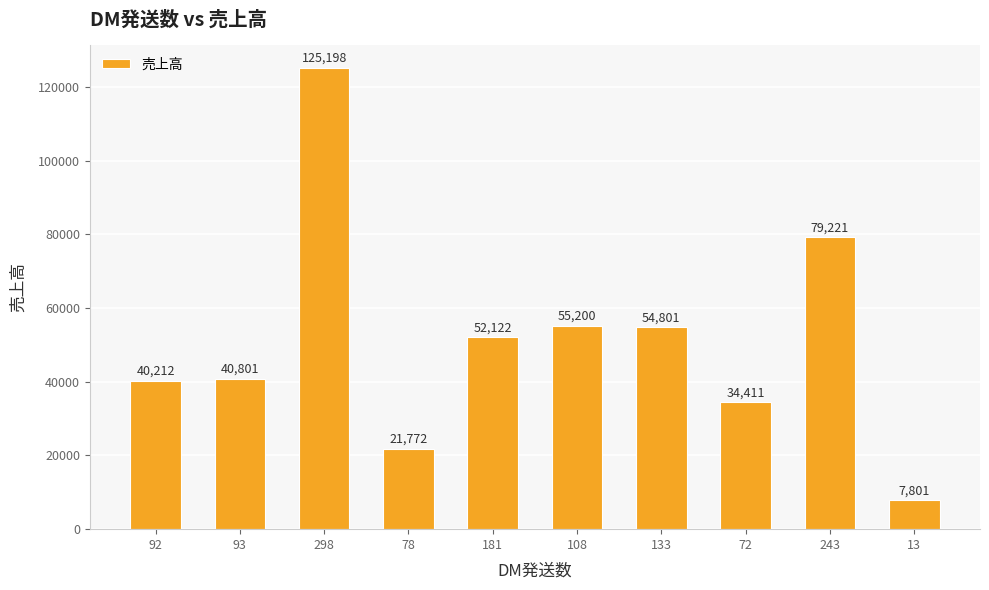

Which label corresponds to the smallest value in the chart?

13